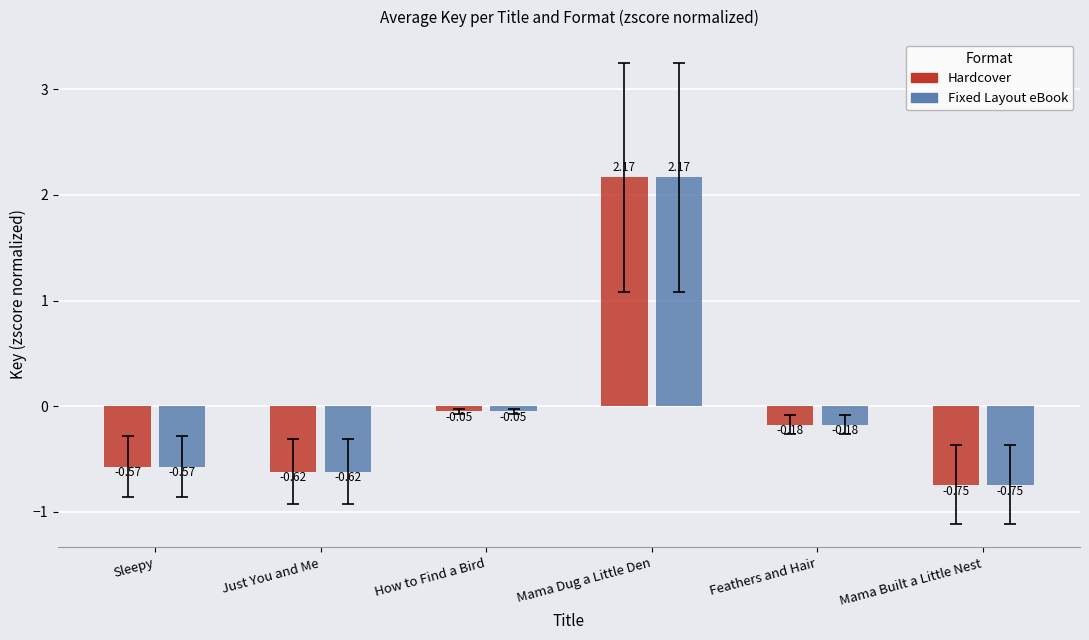

List the labels in order of Fixed Layout eBook value, largest first.

Mama Dug a Little Den, How to Find a Bird, Feathers and Hair, Sleepy, Just You and Me, Mama Built a Little Nest